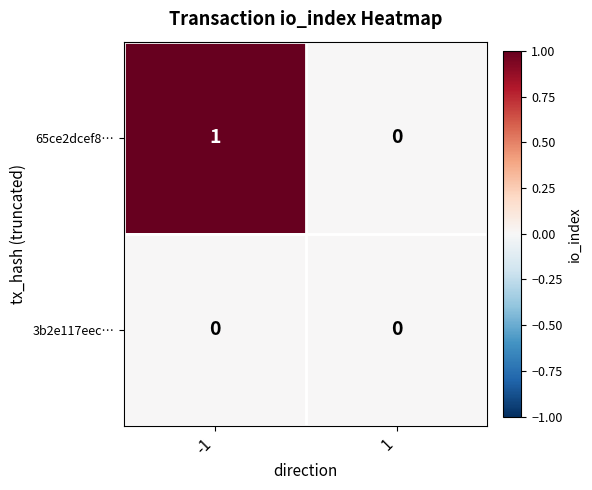

Reading left to right, transcribe all the data shown in this chart.

65ce2dcef8…: -1=1	1=0
3b2e117eec…: -1=0	1=0